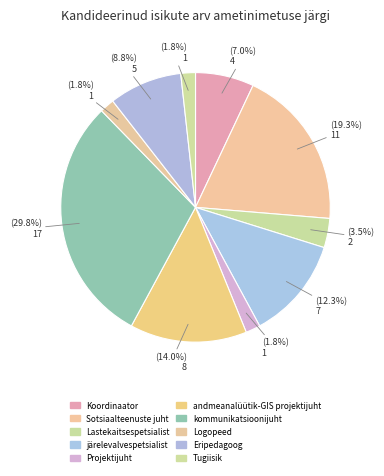

What percentage do Lastekaitsespetsialist and järelevalvespetsialist together represent?

15.8%